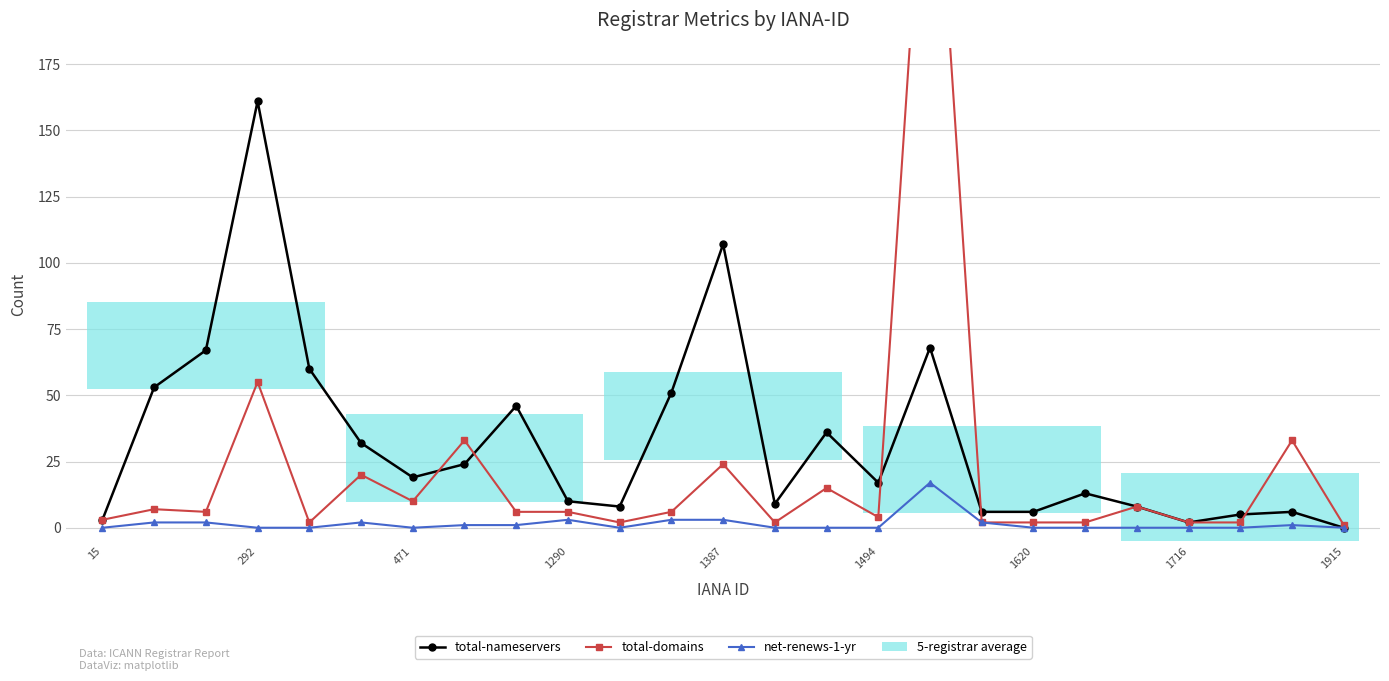

How many interior local valleys does the total-domains series have?

6